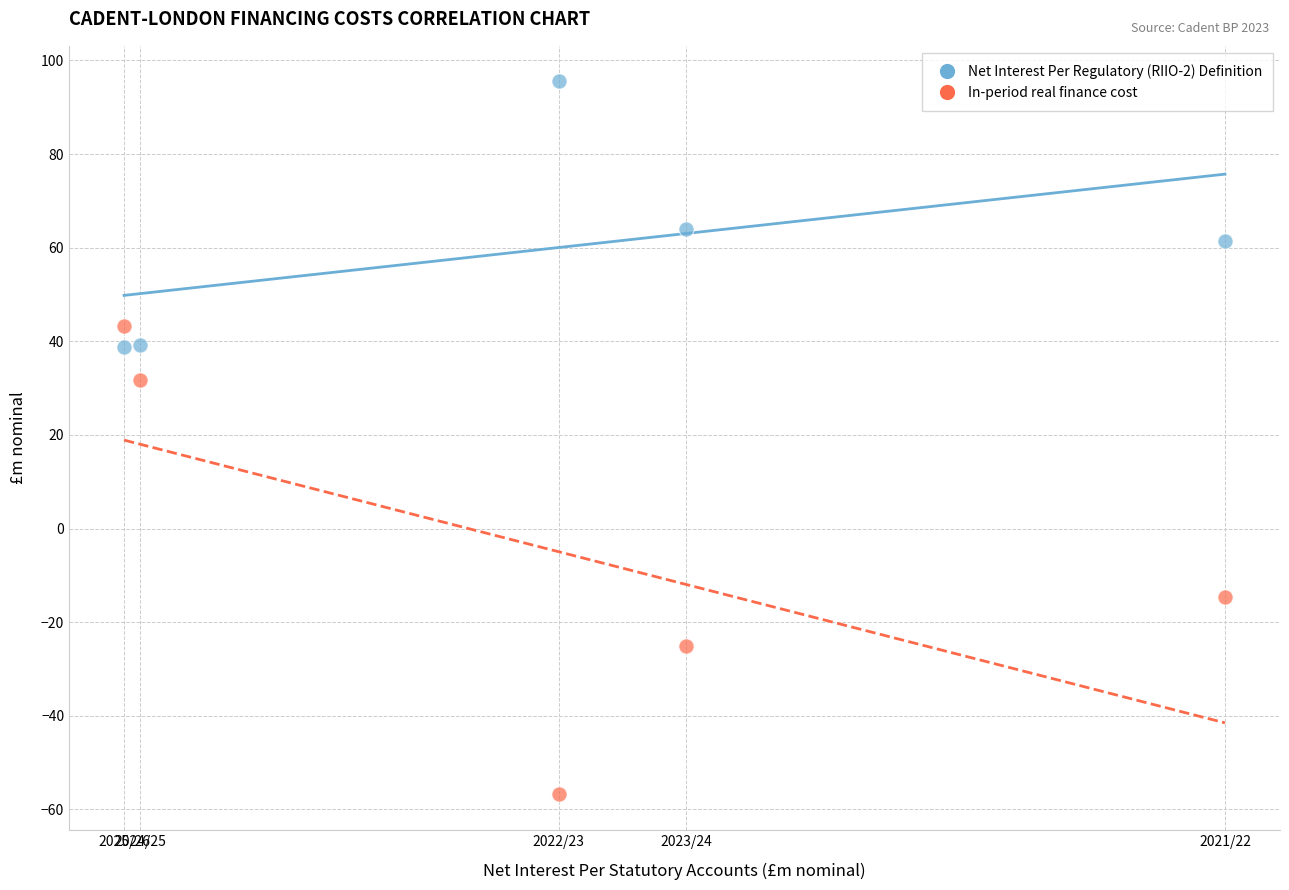

In the In-period real finance cost series, what Y value is closest to -6?

-14.5